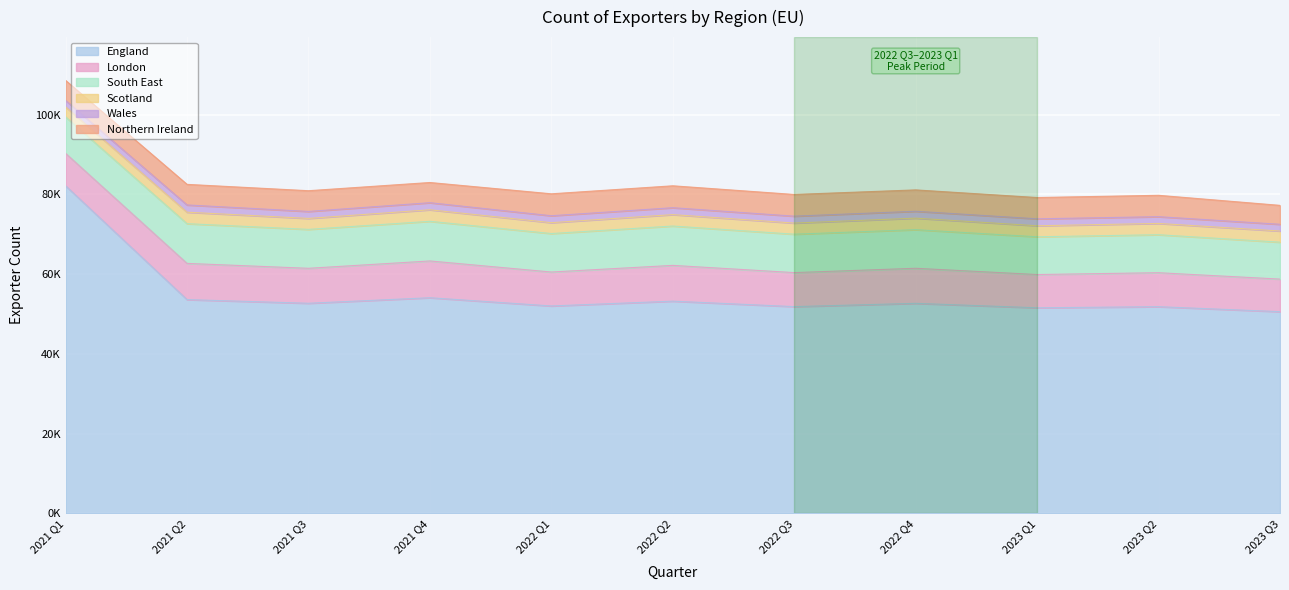

What is the value of the Scotland point at the 2nd from the left?

4406